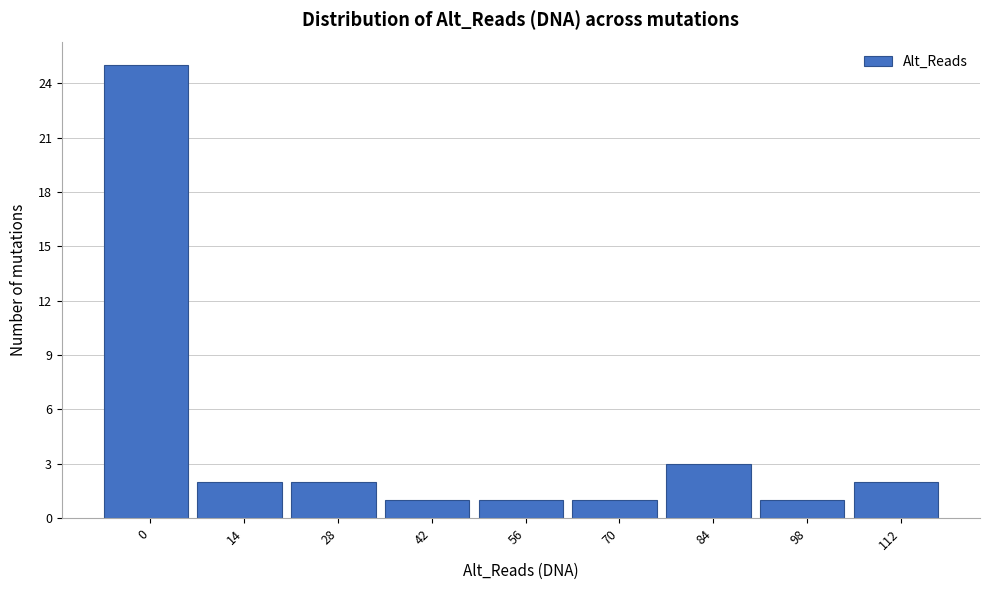

Reading left to right, transcribe all the data shown in this chart.

25	2	2	1	1	1	3	1	2